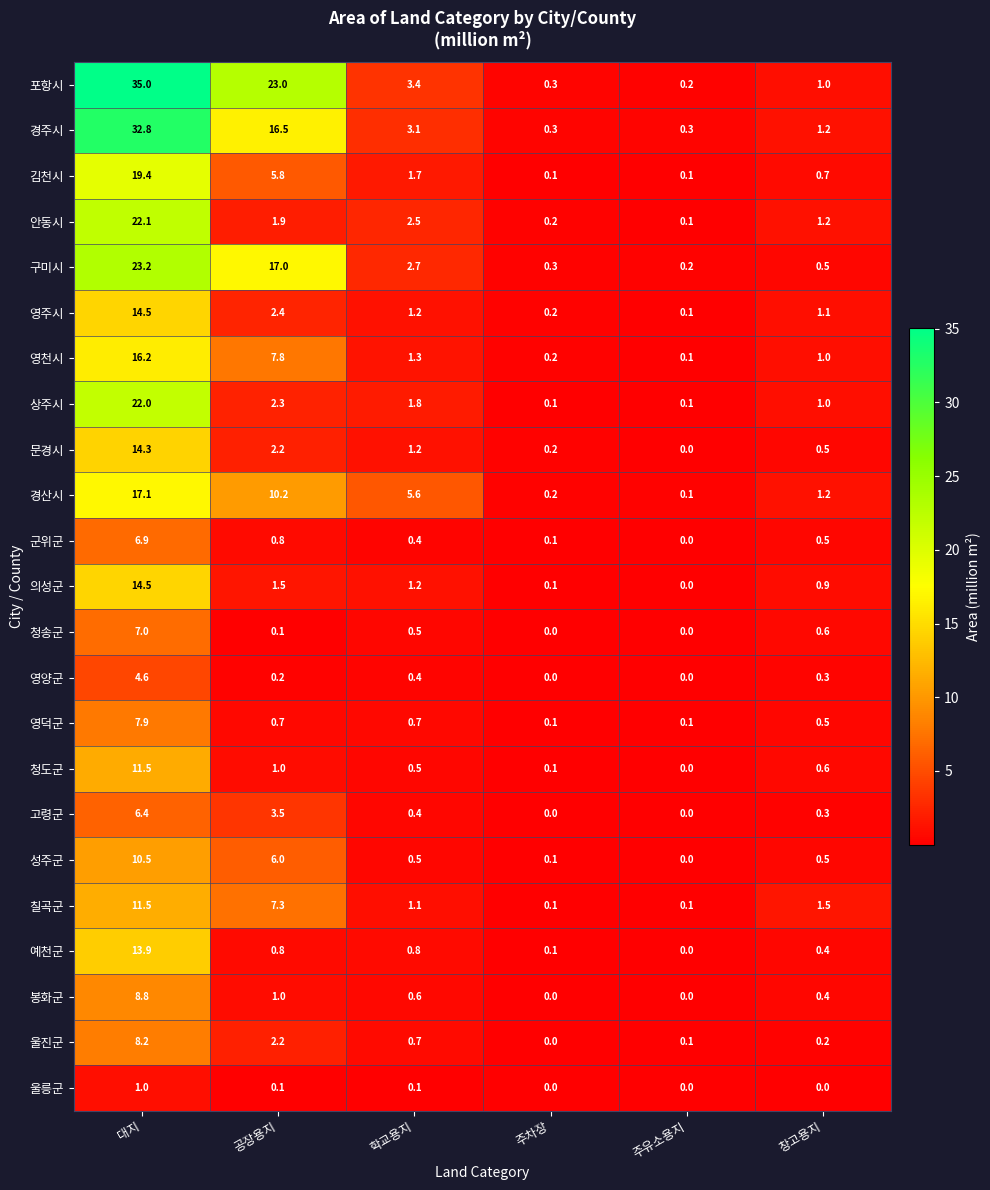

What is the total value across all series at 공장용지?

114.3